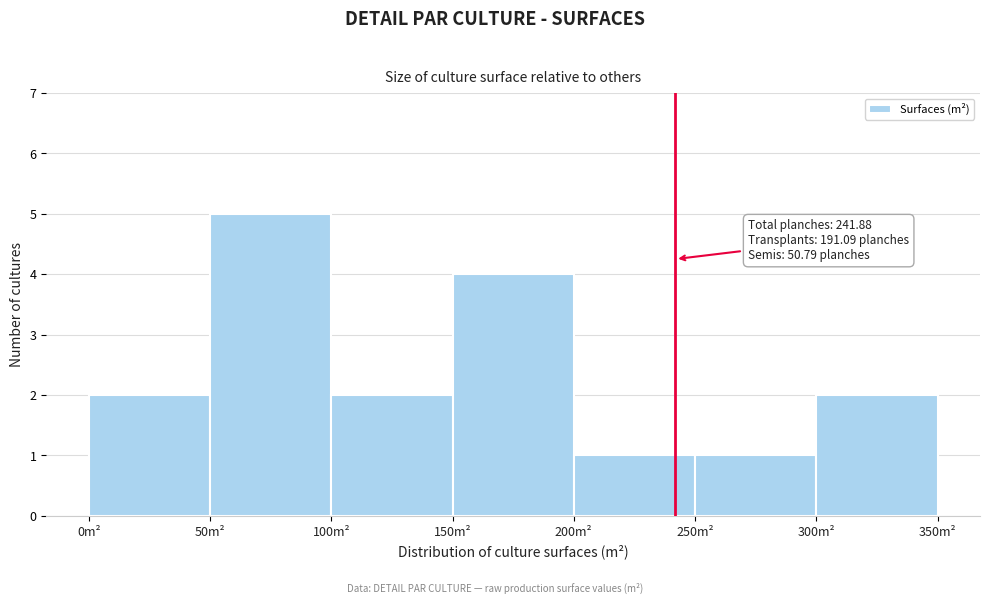

Over which range of the x-axis is the bar tallest?

50 to 100